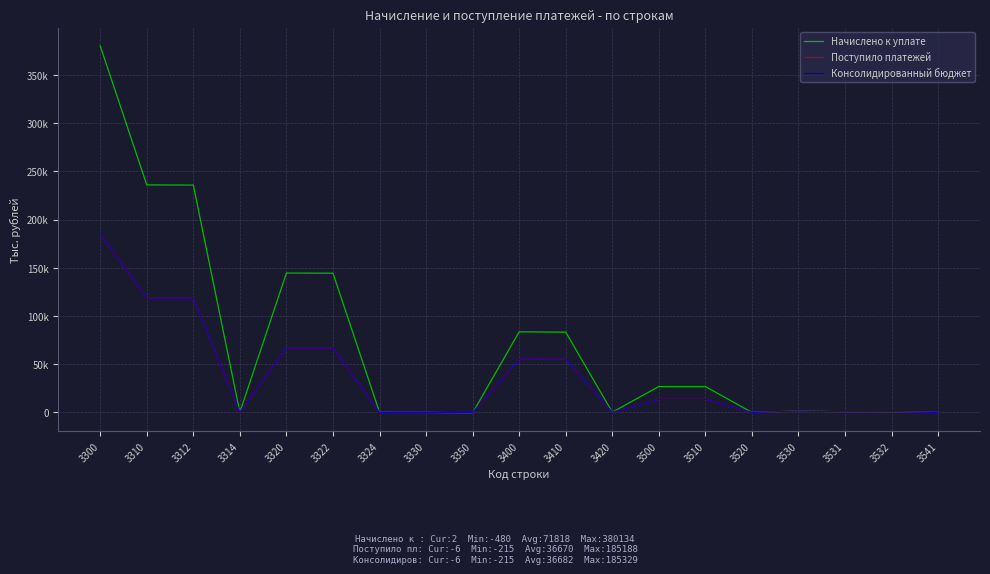

Which has a higher value, 3541 or 3350?

3541